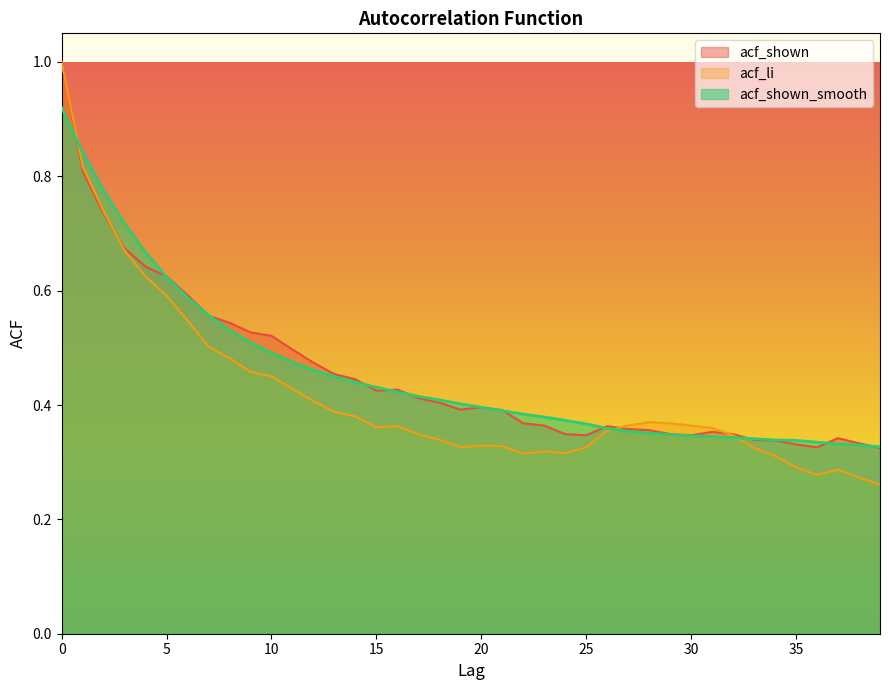

Is it true that acf_shown equals 0.1 at 11?

False